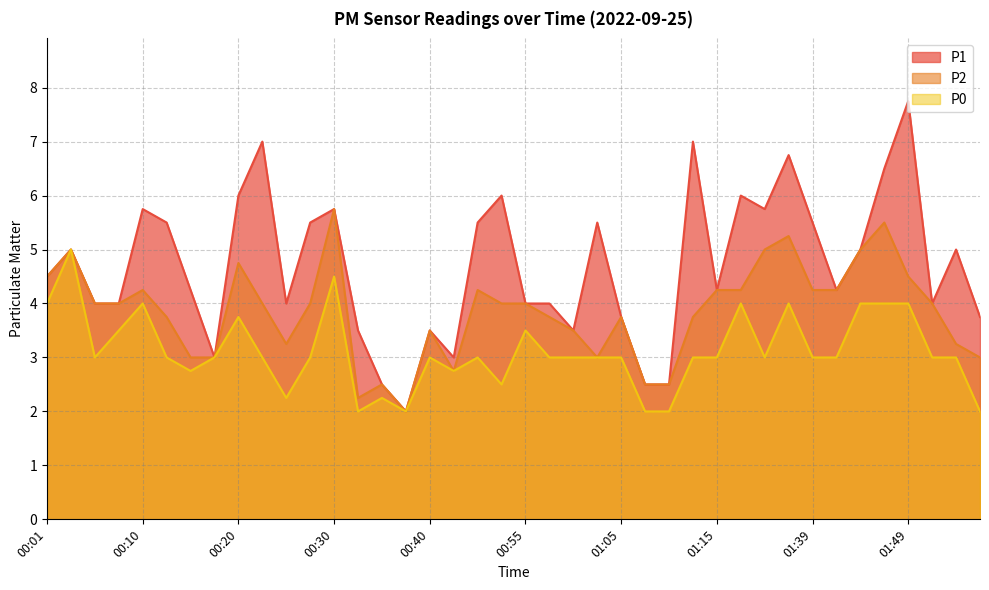

How many data points does each series have?

40